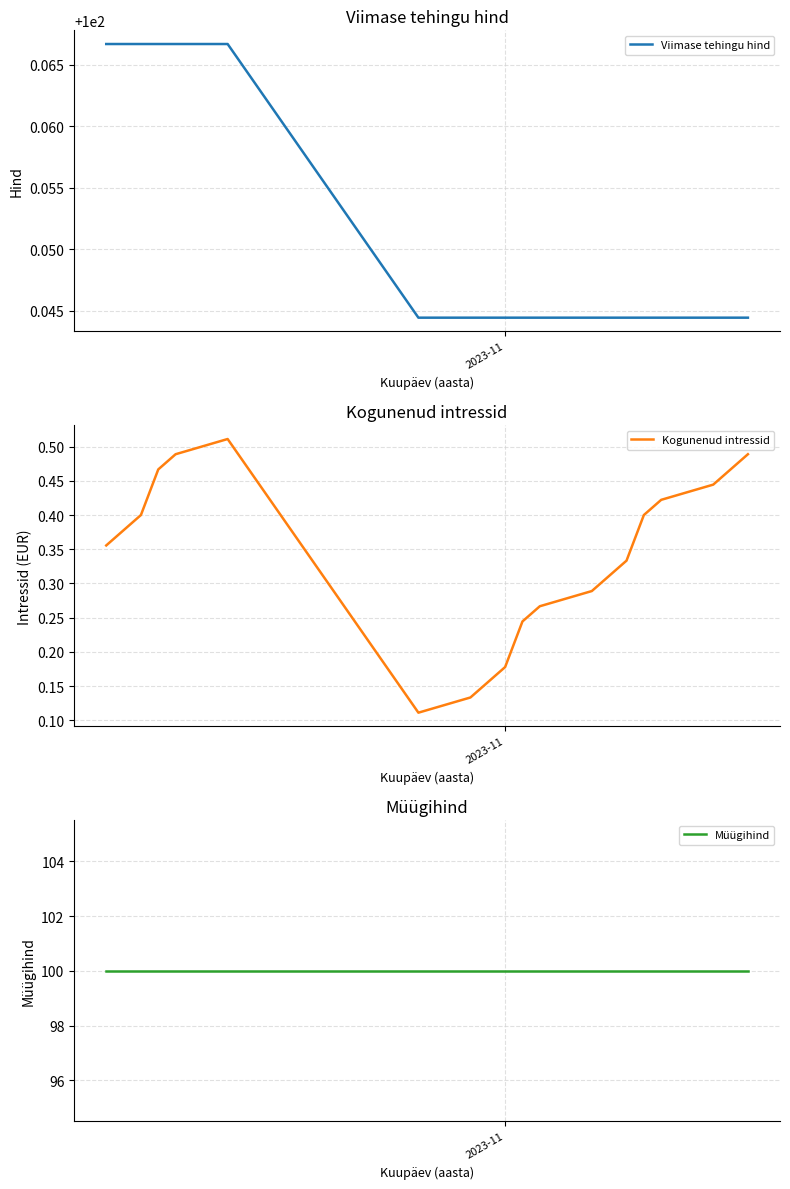

Which series has the largest total across all categories?

Viimase tehingu hind